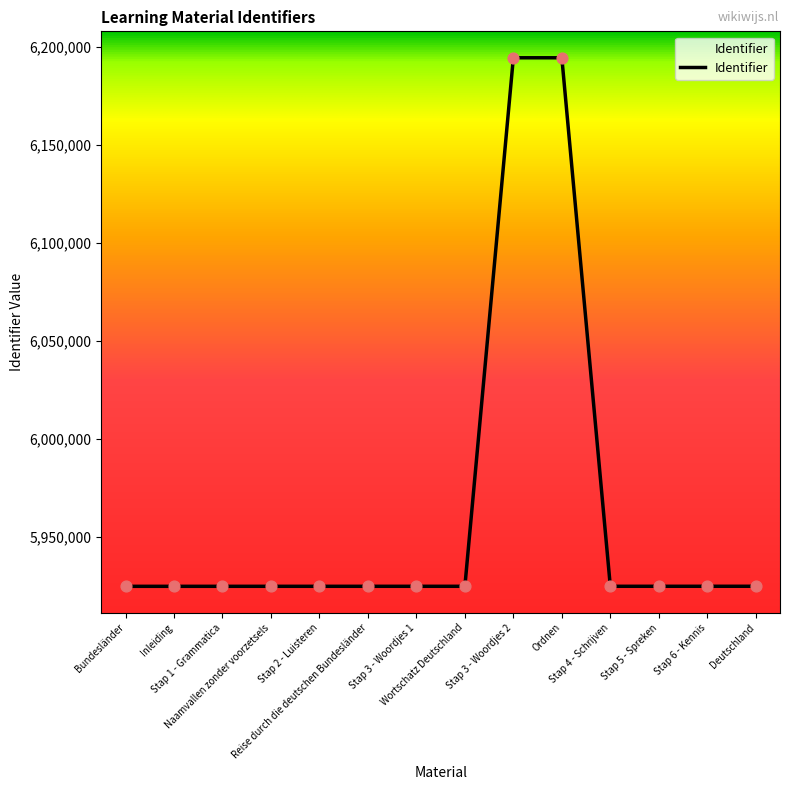

What is the greatest value displayed?

6194349